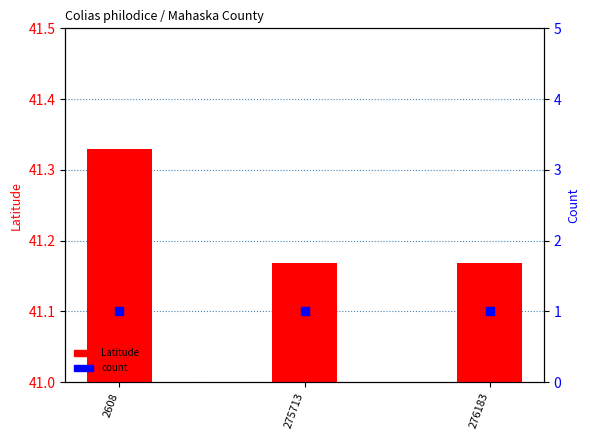

Which series has the largest total across all categories?

Latitude